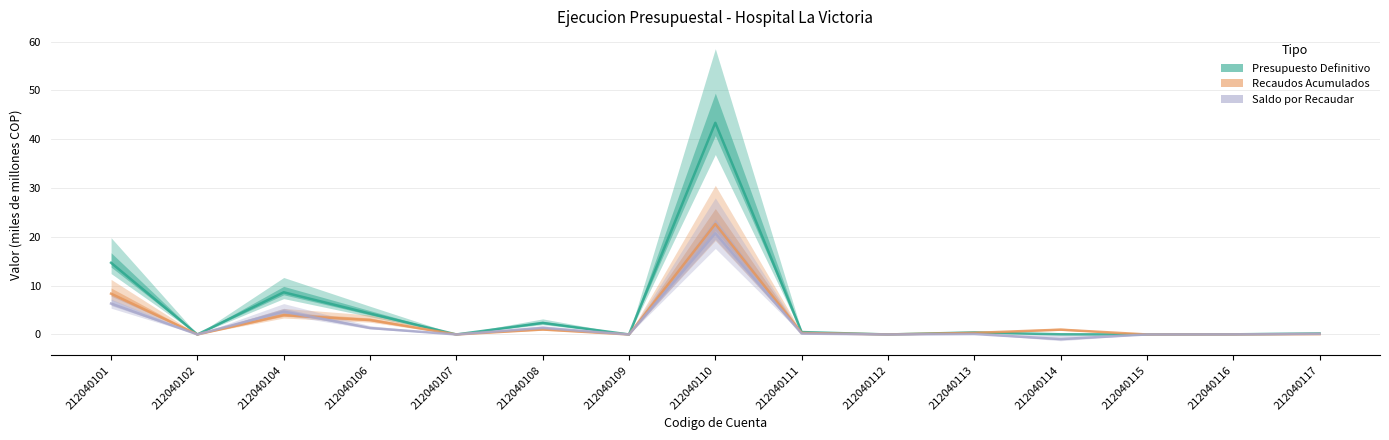

What is the smallest value displayed?

-0.9